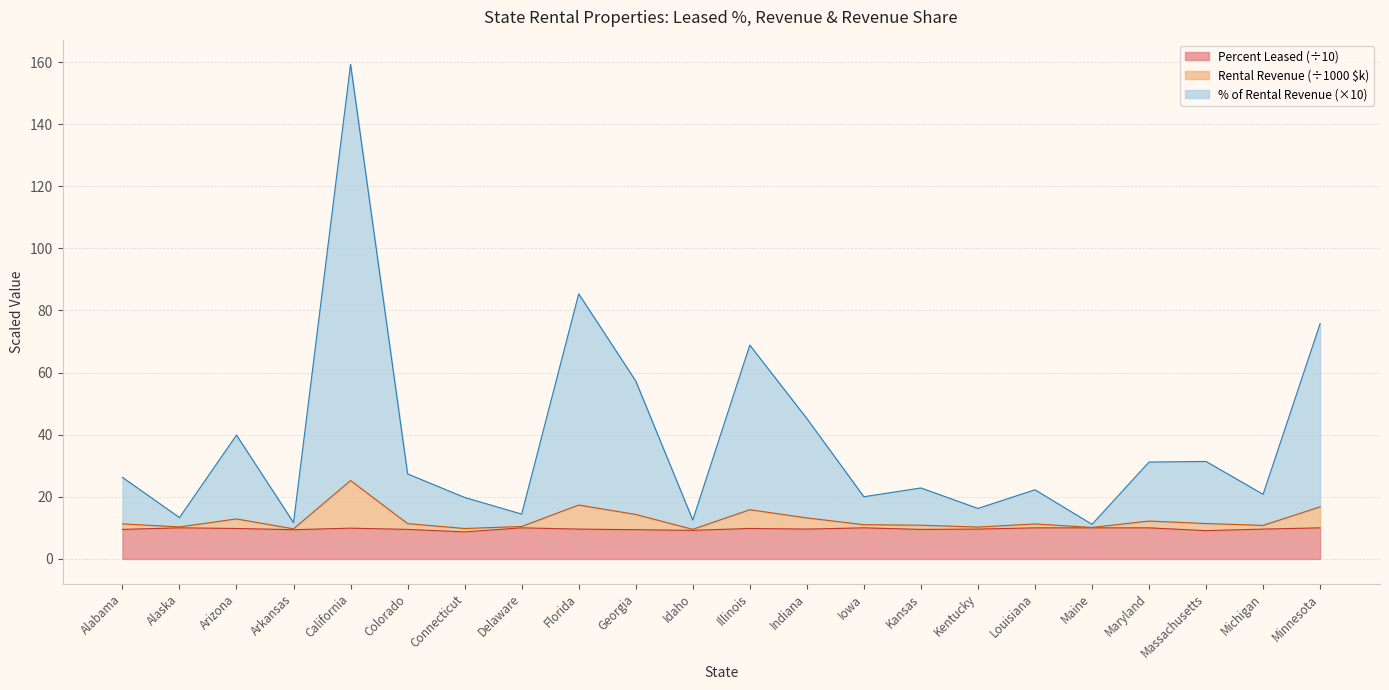

The value of Percent Leased (÷10) at Michigan is 9.6. True or false?

True